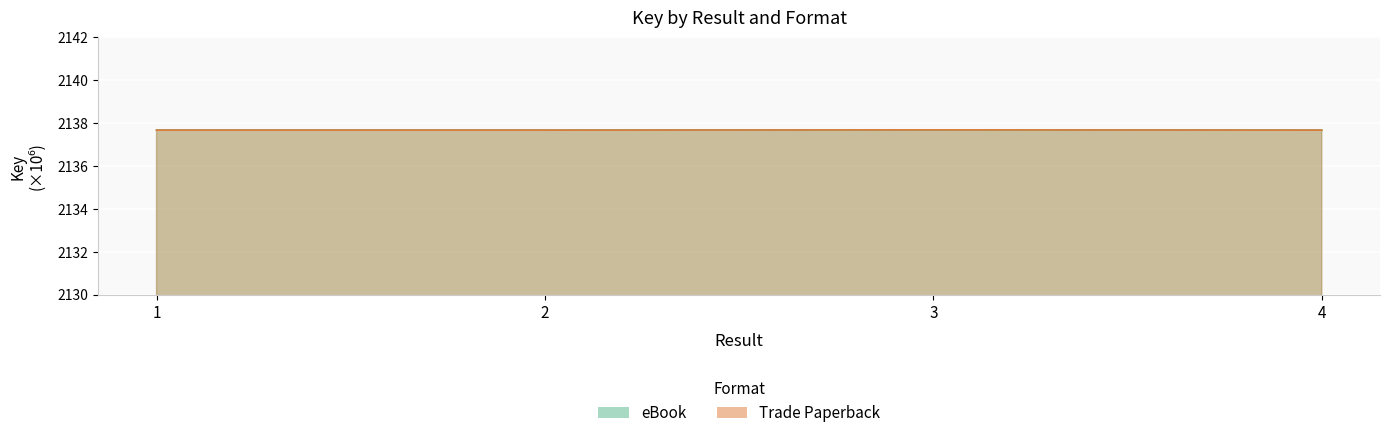

What are all the series names shown in the legend?

eBook, Trade Paperback